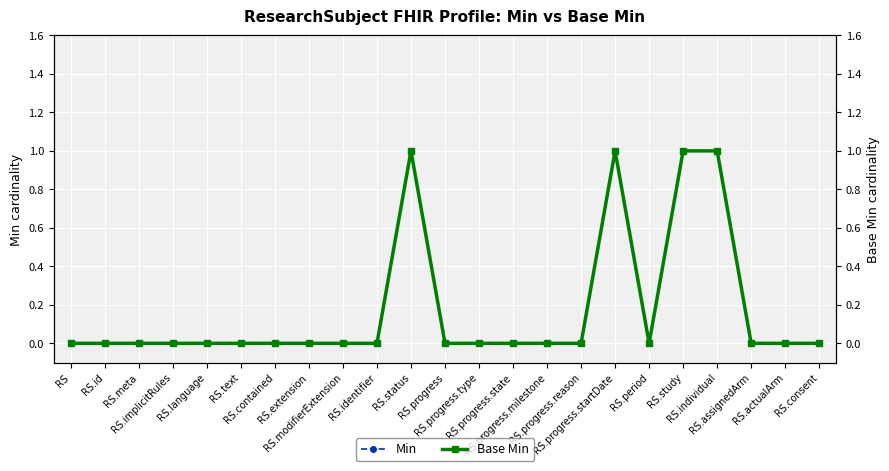

At how many categories does at least one series exceed 0?

4